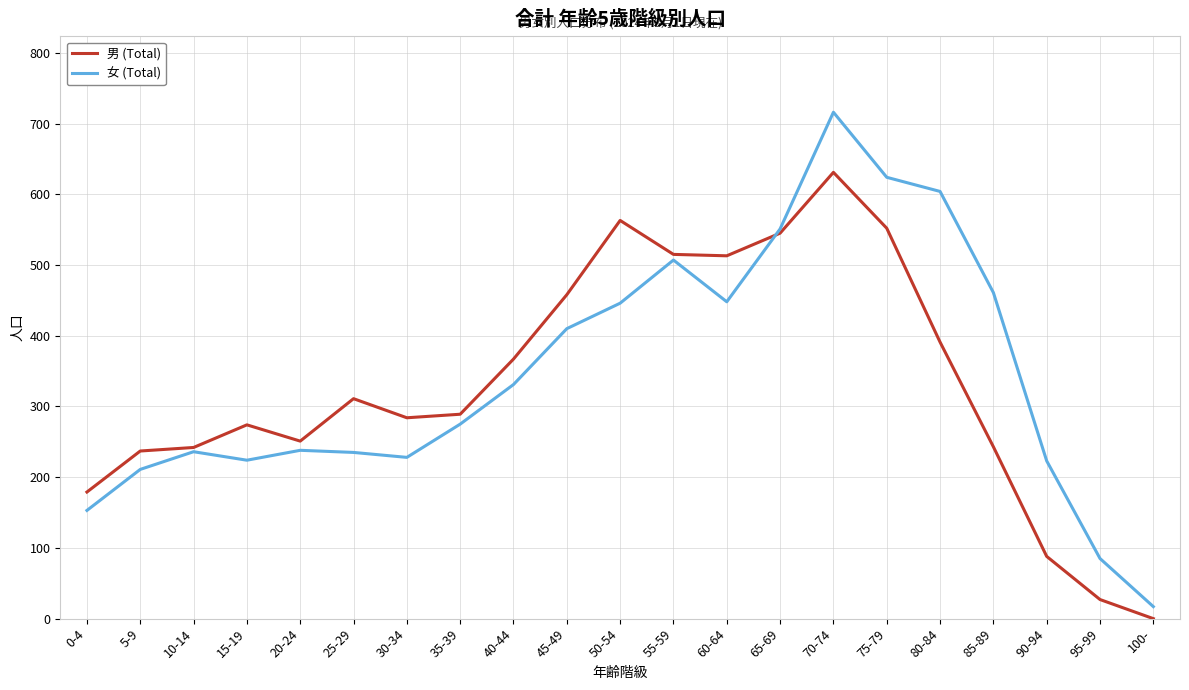

At which category does 女 (Total) reach its first local peak?

10-14